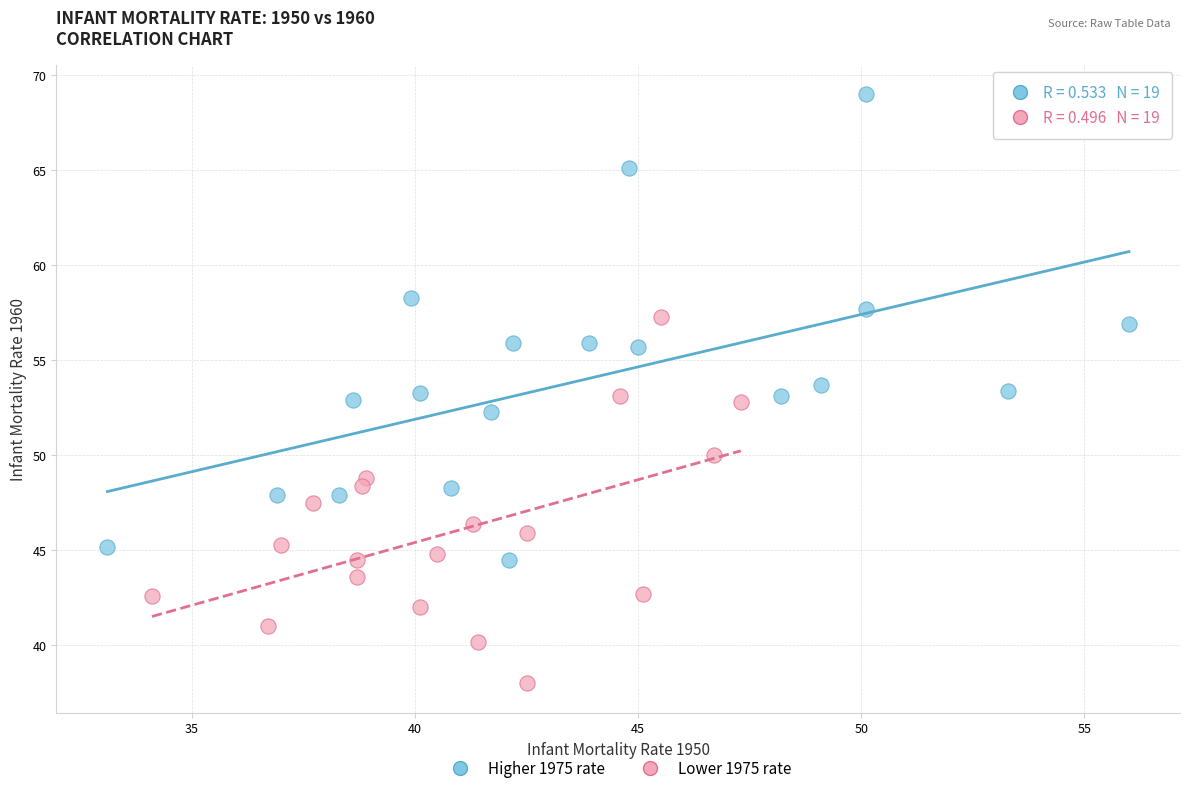

Which series has the widest spread of Y values?

Higher 1975 rate